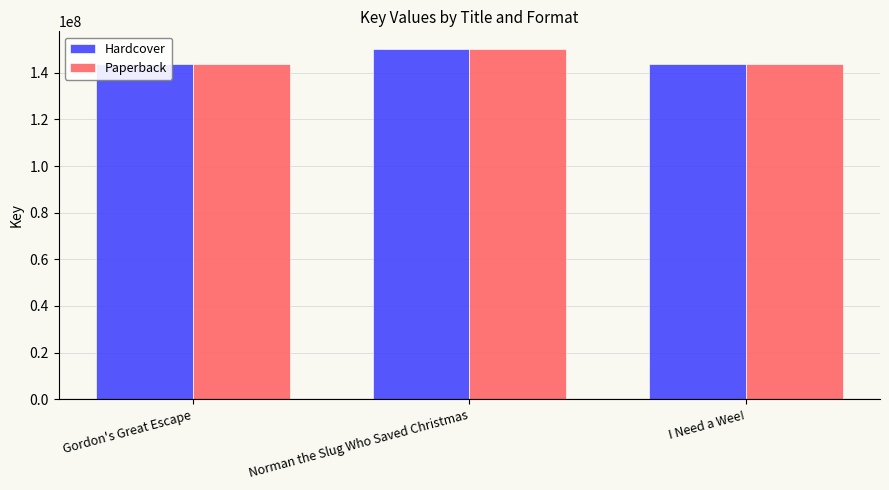

The Hardcover series shows 143773379 at I Need a Wee!. True or false?

True